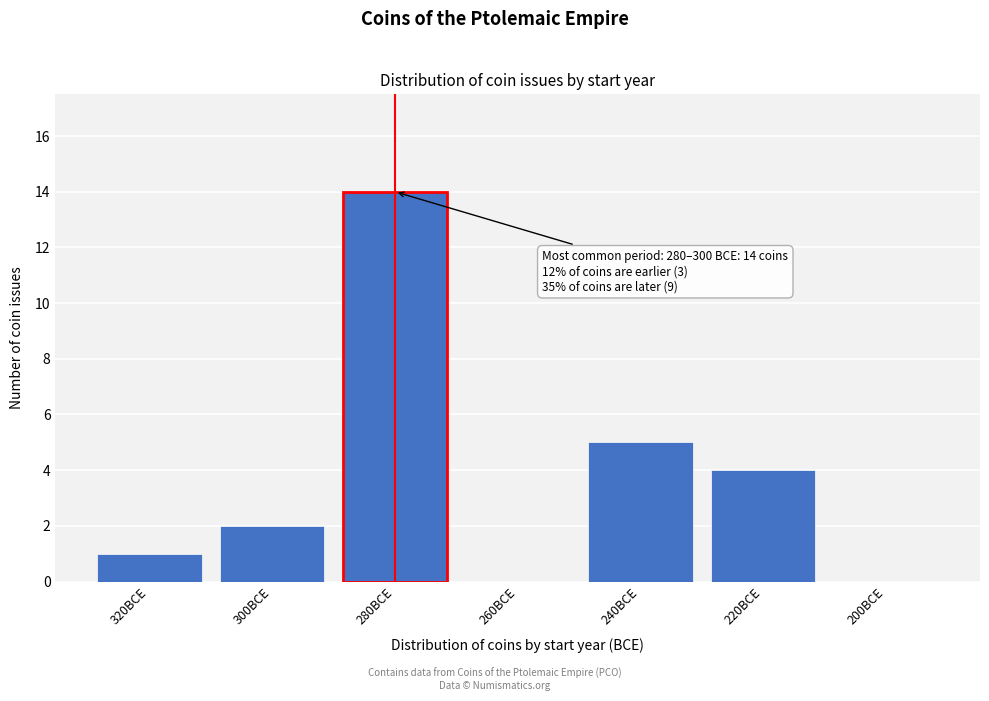

Reading left to right, extract all data points from this chart.

320BCE=1	300BCE=2	280BCE=14	260BCE=0	240BCE=5	220BCE=4	200BCE=0